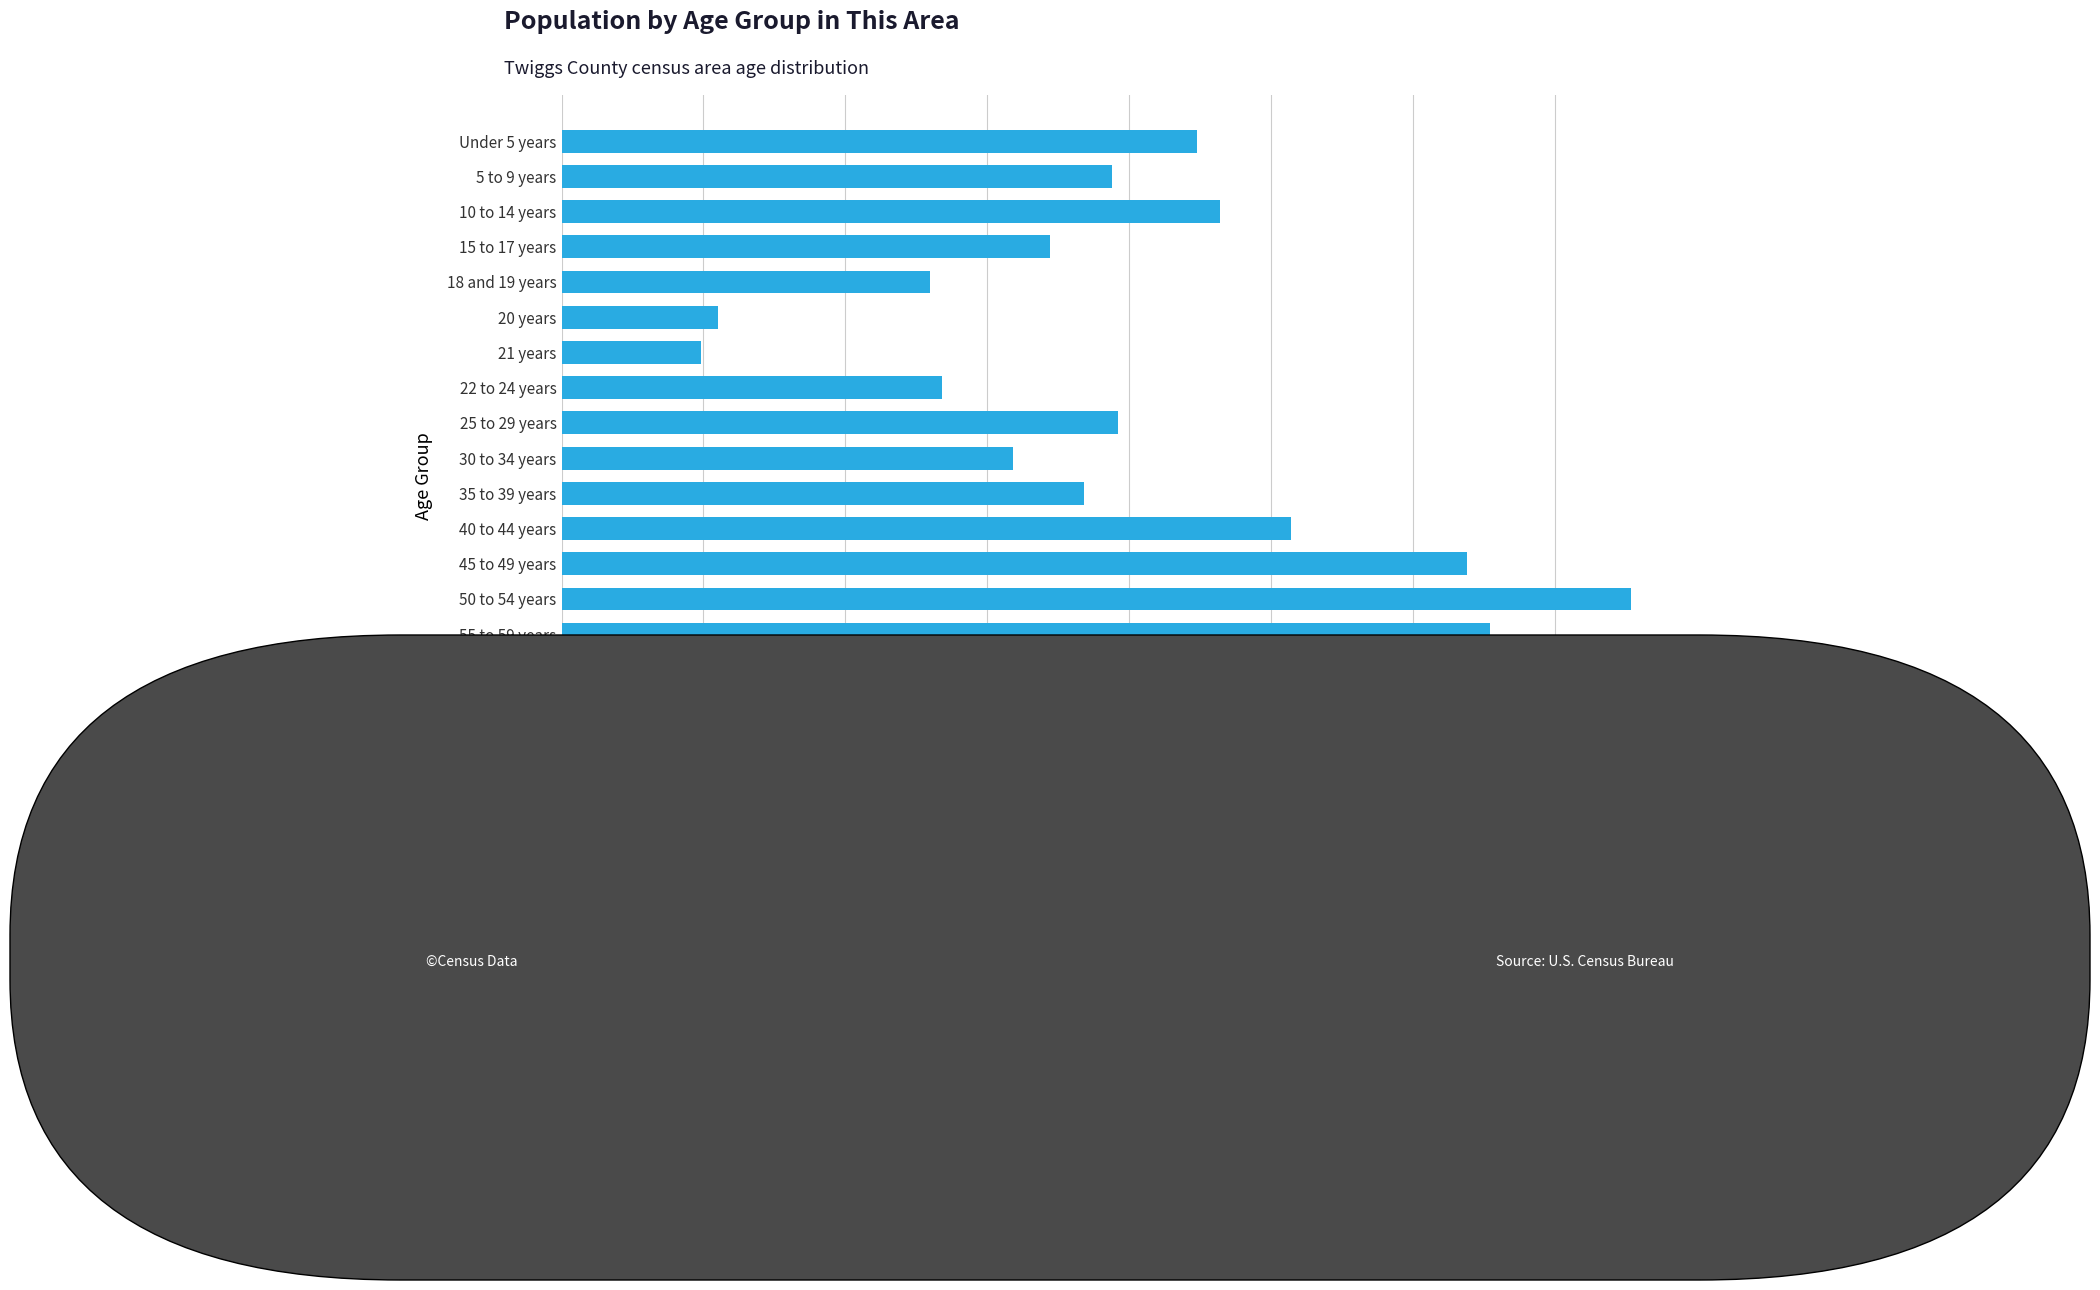

What is the difference between the values at 60 and 61 years and 25 to 29 years?

78